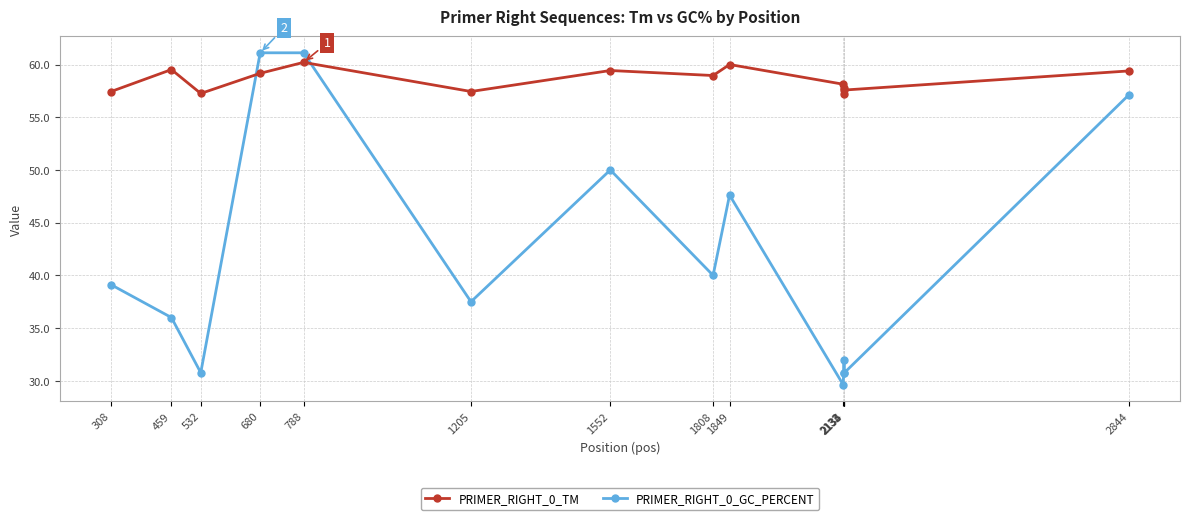

Rank the series by their average value, from lowest to highest.

PRIMER_RIGHT_0_GC_PERCENT, PRIMER_RIGHT_0_TM